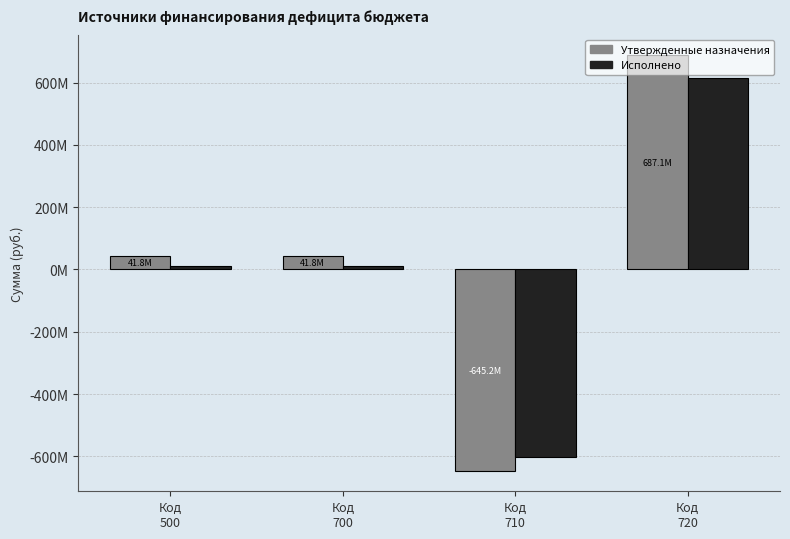

What is the difference between the Исполнено values at Код
700 and Код
710?

614564883.4